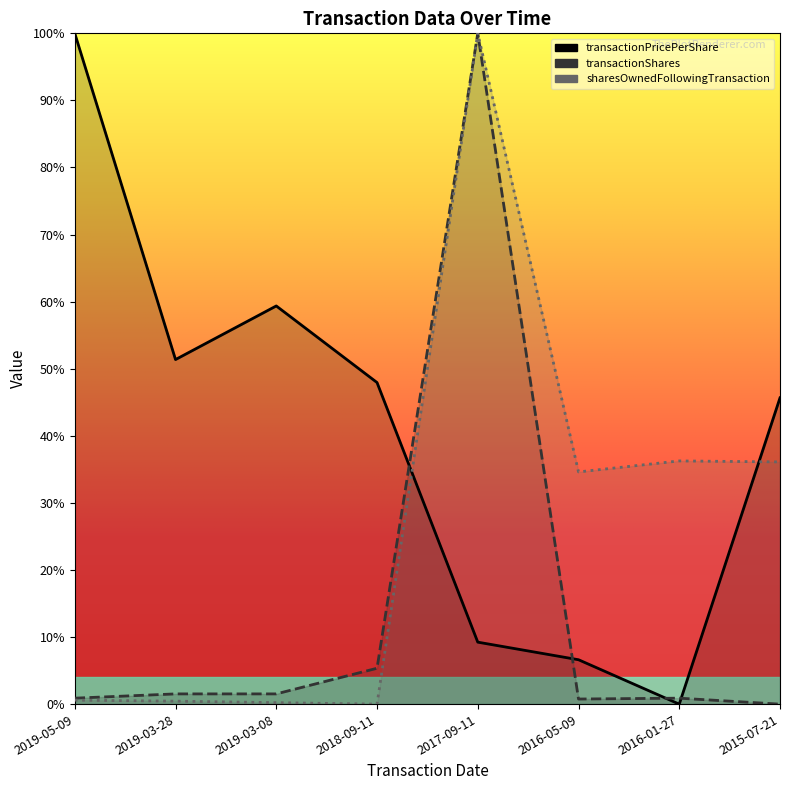

Does the chart display data point markers on the line(s)?

No